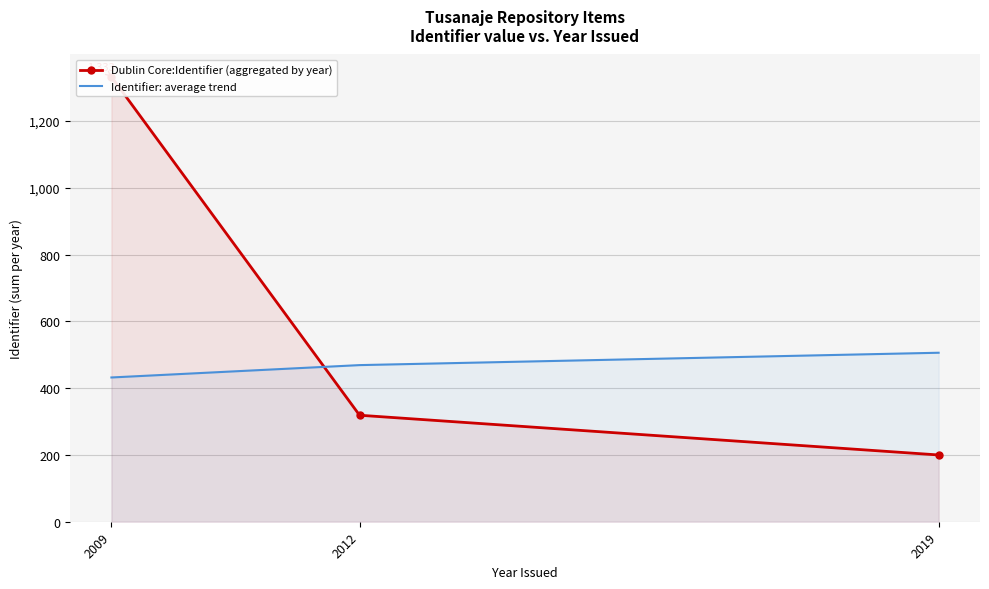

Which series has the largest range (max minus min)?

Dublin Core:Identifier (aggregated by year)